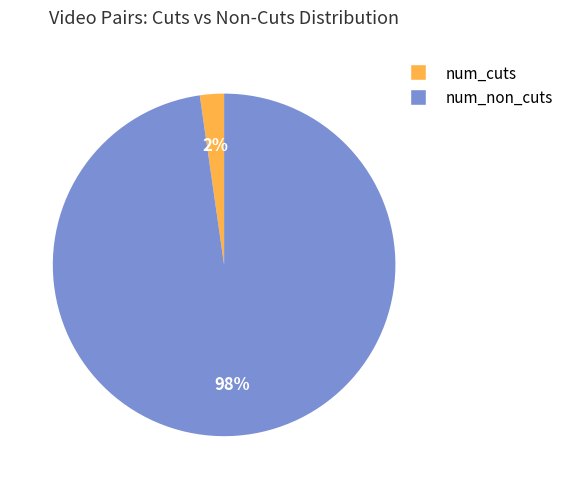

How many segments does this pie chart have?

2